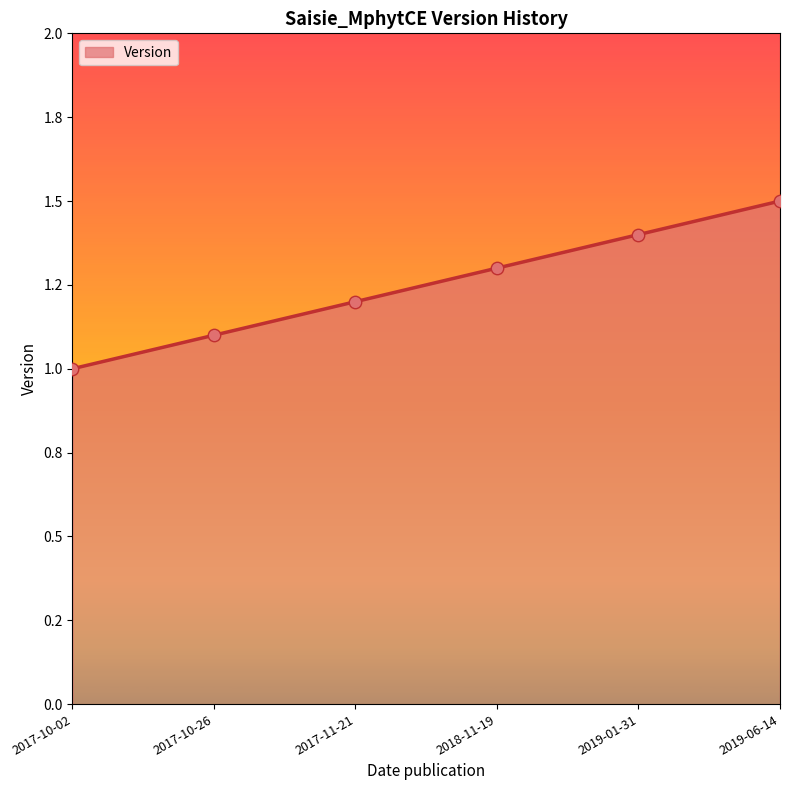

What is the change in value from 2017-10-26 to 2019-01-31?

+0.3